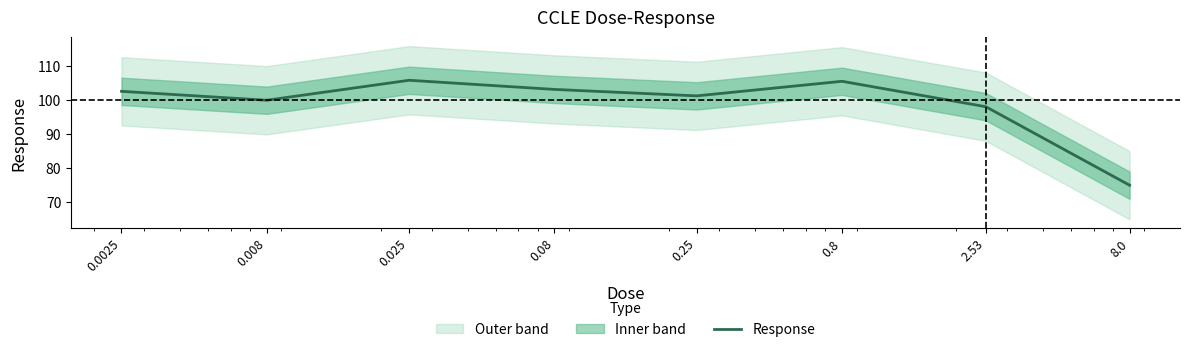

What is the smallest value displayed?

75.0